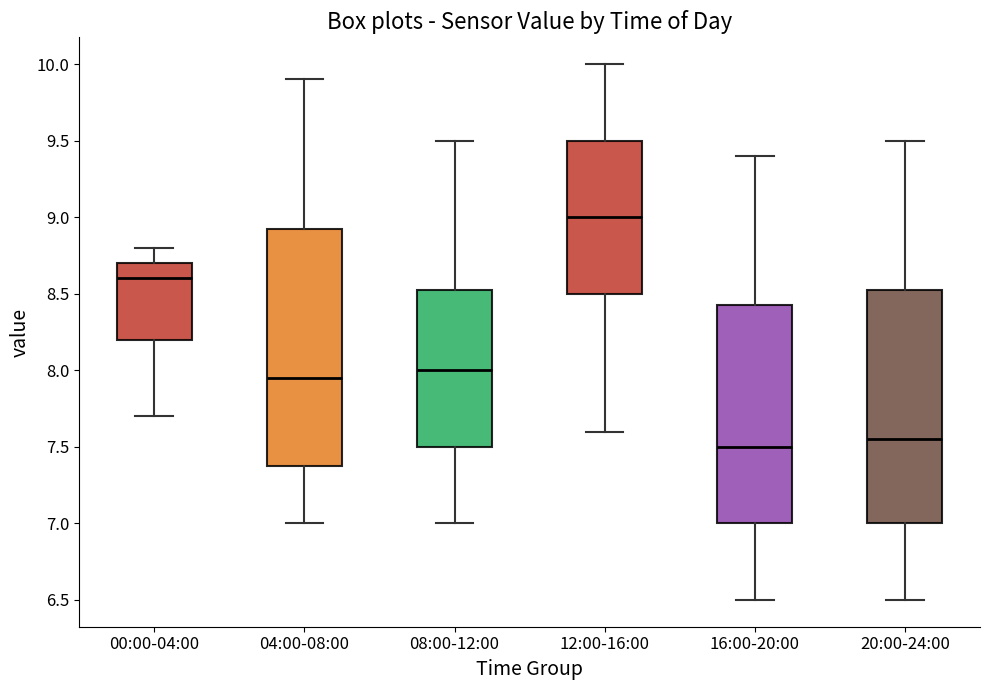

Reading left to right, transcribe this box plot: for each box, give where its median line is, the range the box spans, and where its two whiskers end, as read against the y-axis. The values are not printed on the chart, so give them approximately, as read against the axis.

00:00-04:00: median 8.60, box 8.20 to 8.70, whiskers 7.70 to 8.80
04:00-08:00: median 7.95, box 7.40 to 8.95, whiskers 7.00 to 9.90
08:00-12:00: median 8.00, box 7.50 to 8.55, whiskers 7.00 to 9.50
12:00-16:00: median 9.00, box 8.50 to 9.50, whiskers 7.60 to 10.00
16:00-20:00: median 7.50, box 7.00 to 8.45, whiskers 6.50 to 9.40
20:00-24:00: median 7.55, box 7.00 to 8.55, whiskers 6.50 to 9.50